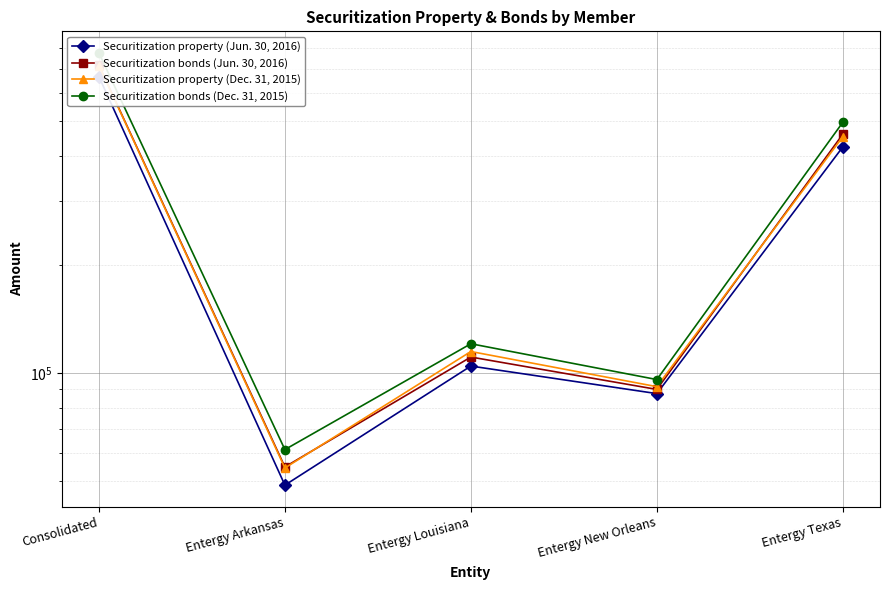

Which has a higher value, Entergy New Orleans or Entergy Arkansas?

Entergy New Orleans